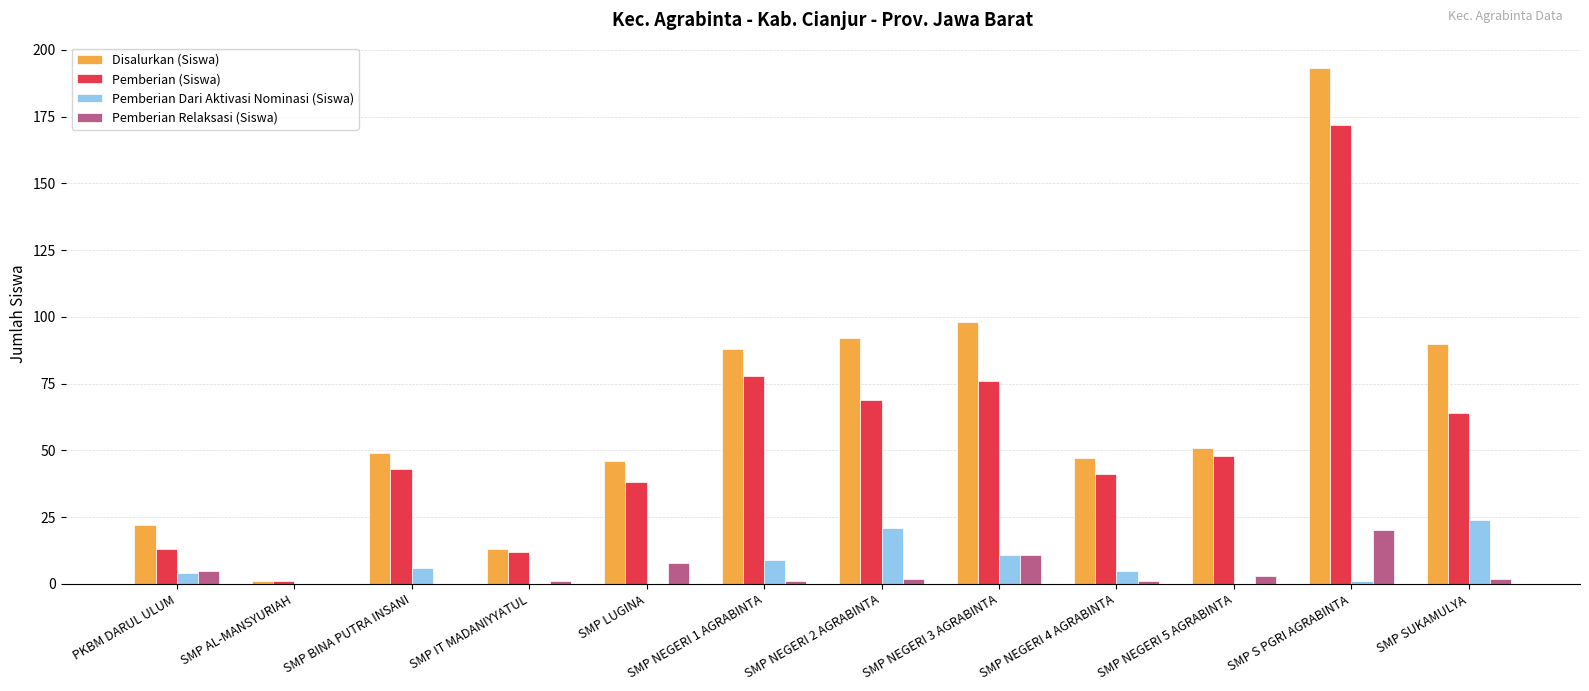

What is the spread (max minus min) of values at SMP IT MADANIYYATUL?

13